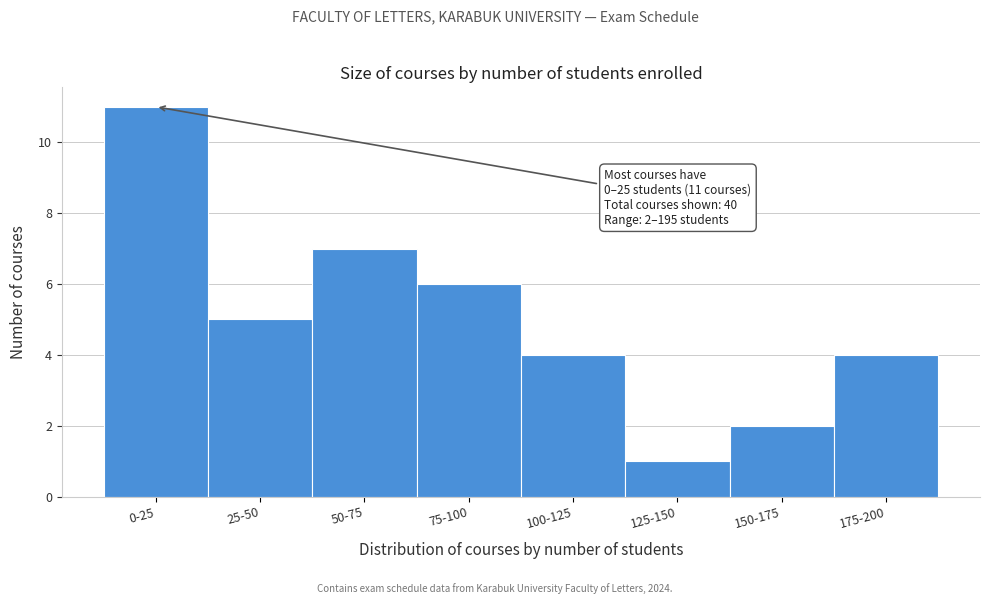

Reading right to left, extract all data points from this chart.

4	2	1	4	6	7	5	11